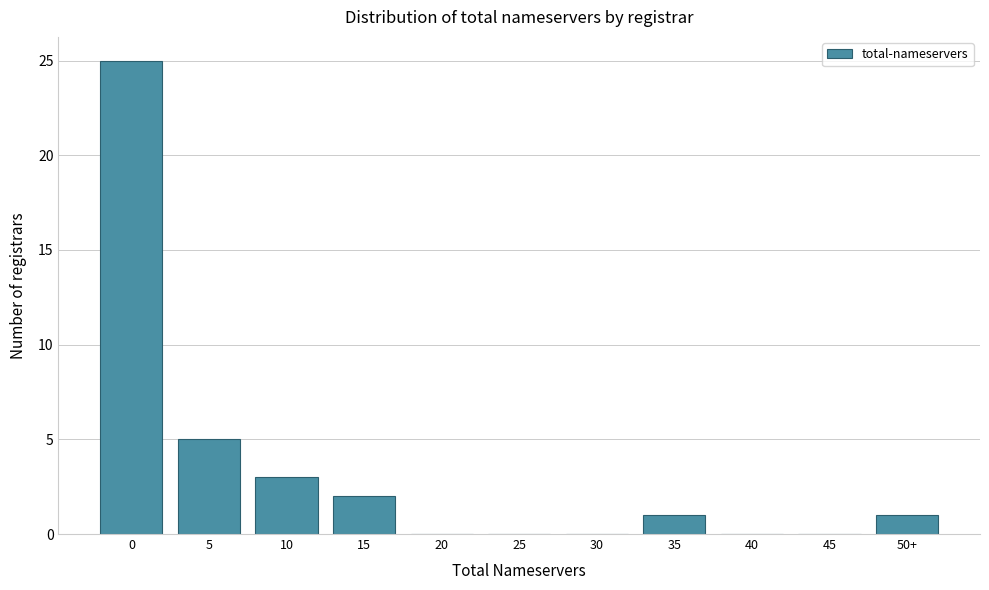

Reading left to right, what are all the values shown in this chart?

0=25	5=5	10=3	15=2	20=0	25=0	30=0	35=1	40=0	45=0	50+=1